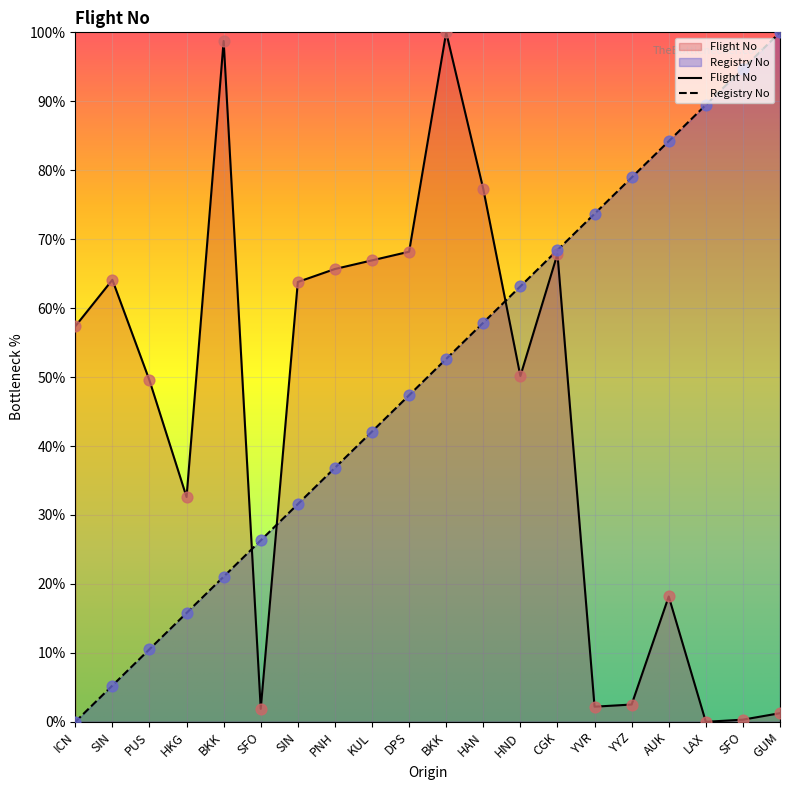

Which series reaches the maximum Y coordinate?

Flight No